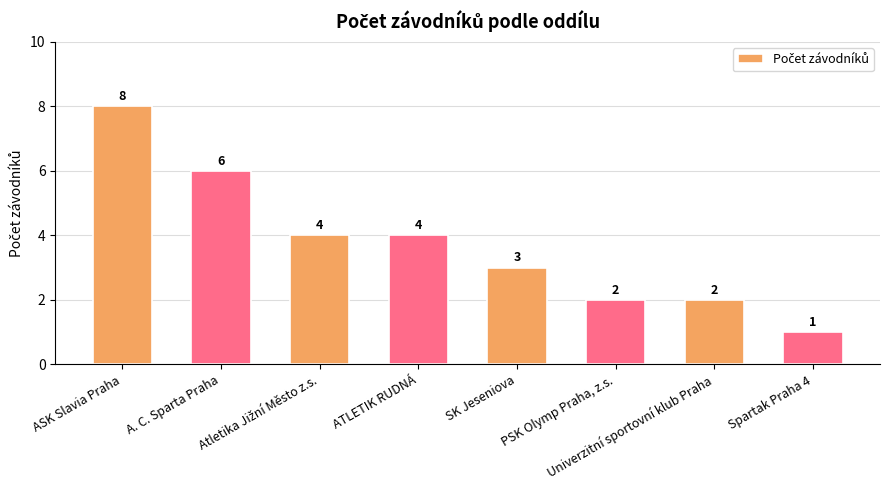

Which label corresponds to the smallest value in the chart?

Spartak Praha 4